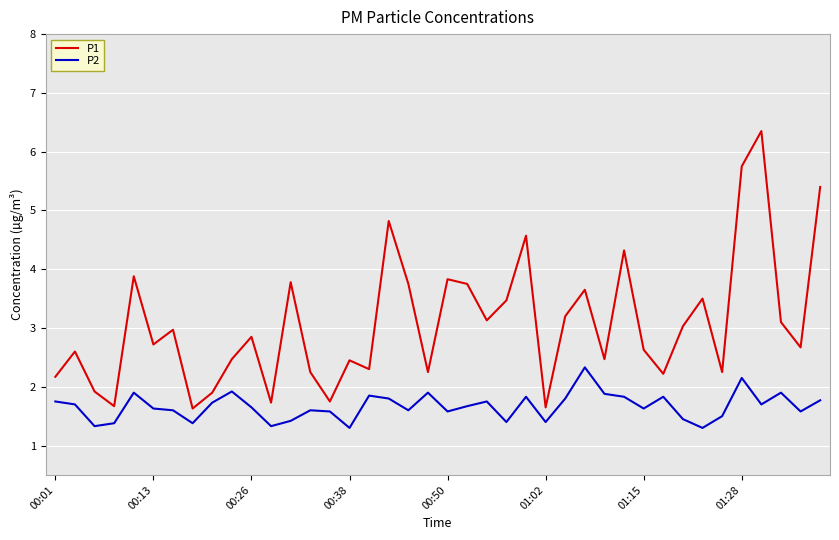

List the series in order of their overall mean, lowest first.

P2, P1